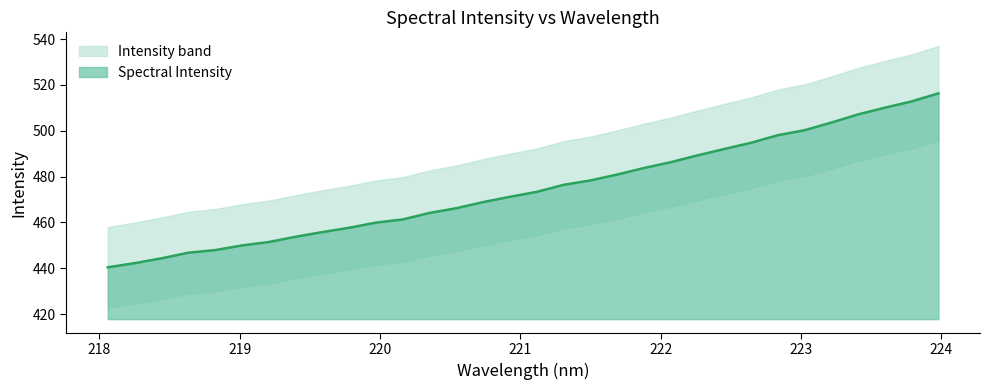

Reading left to right, what are all the values shown in this chart?

218.0596=440.4	218.2508=442.2	218.442=444.4	218.6332=446.8	218.8244=447.9	219.0156=450.0	219.2067=451.5	219.3979=453.8	219.589=455.8	219.7801=457.7	219.9712=459.9	220.1623=461.3	220.3533=464.2	220.5444=466.2	220.7354=468.9	220.9264=471.2	221.1174=473.4	221.3083=476.4	221.4993=478.3	221.6902=480.9	221.8812=483.8	222.0721=486.3	222.263=489.3	222.4538=492.1	222.6447=494.8	222.8355=498.1	223.0264=500.3	223.2172=503.6	223.408=507.2	223.5987=510.1	223.7895=512.8	223.9802=516.3